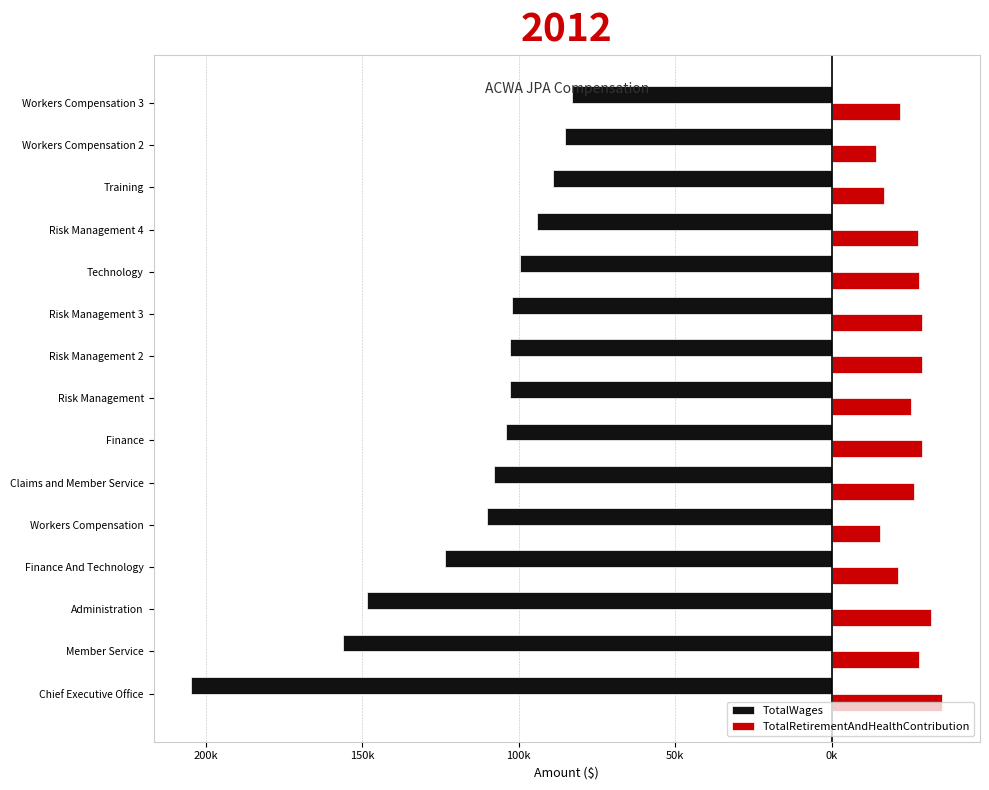

What are all the series names shown in the legend?

TotalWages, TotalRetirementAndHealthContribution